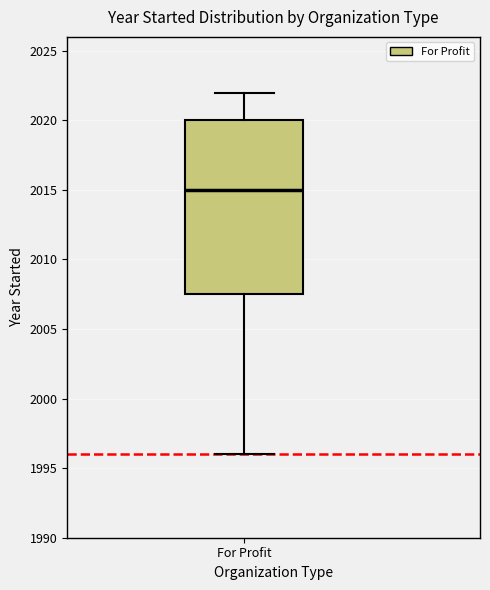

Where does the median line of the box for For Profit sit on the y-axis? The values are not printed on the chart, so give them approximately, as read against the axis.

2015.0